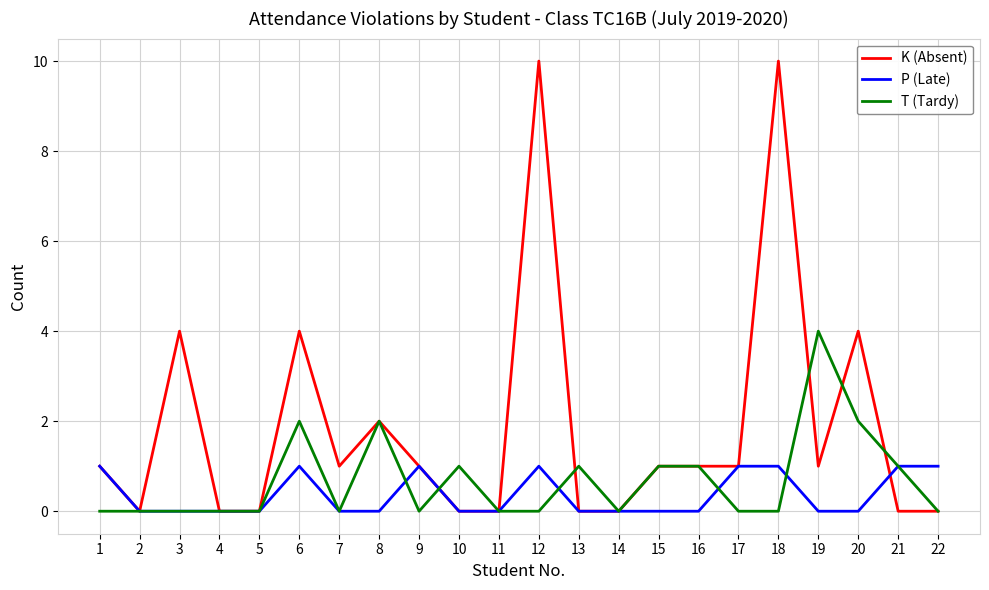

How many lines are shown in the chart?

3